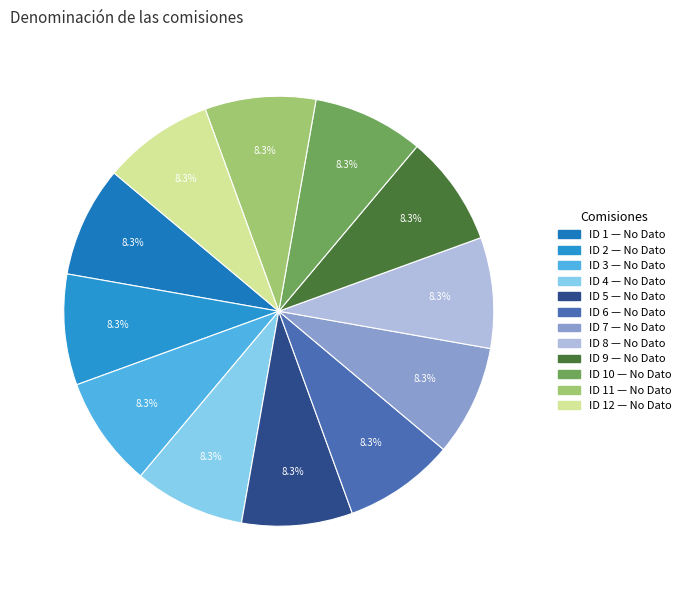

How many slices are in this pie chart?

12